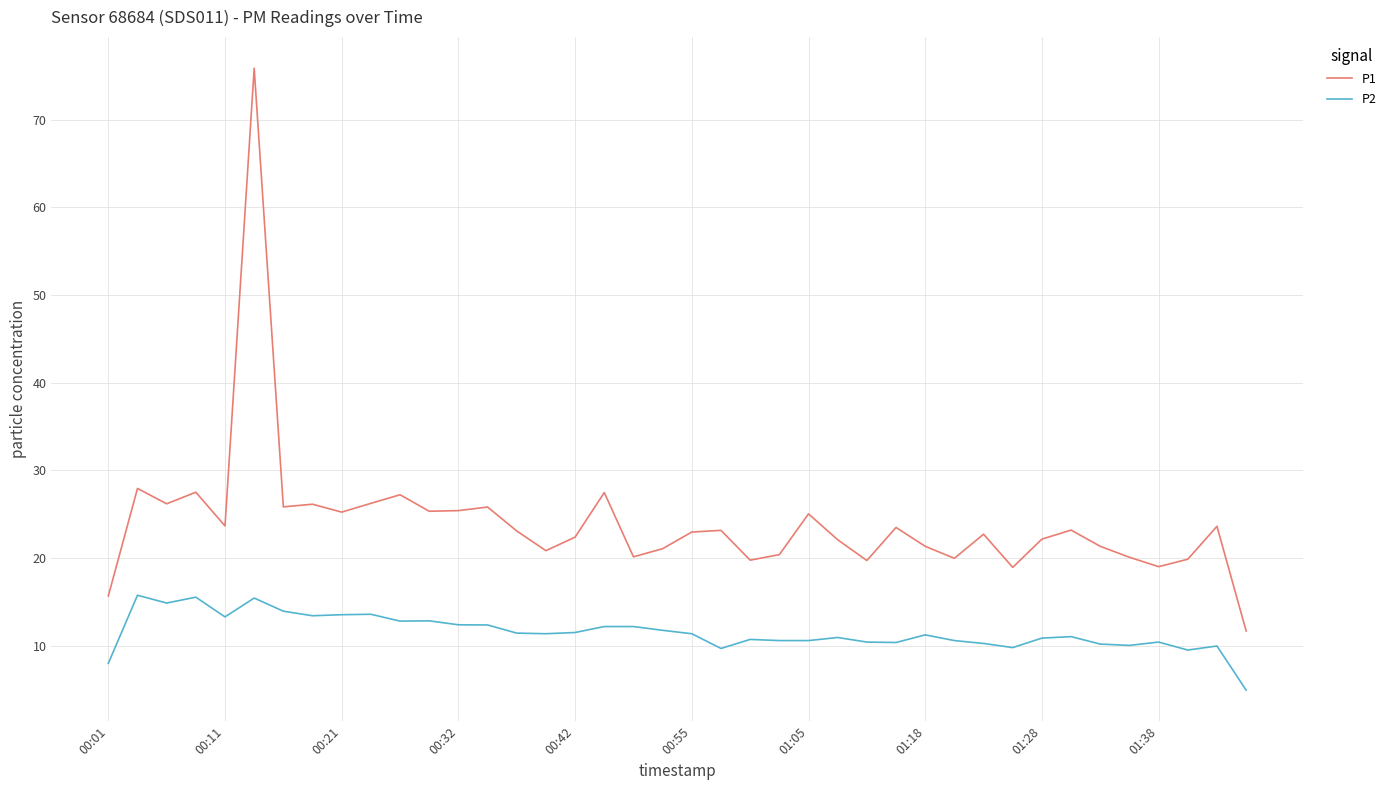

What is the difference between the maximum and minimum values in the P1 series?

64.2